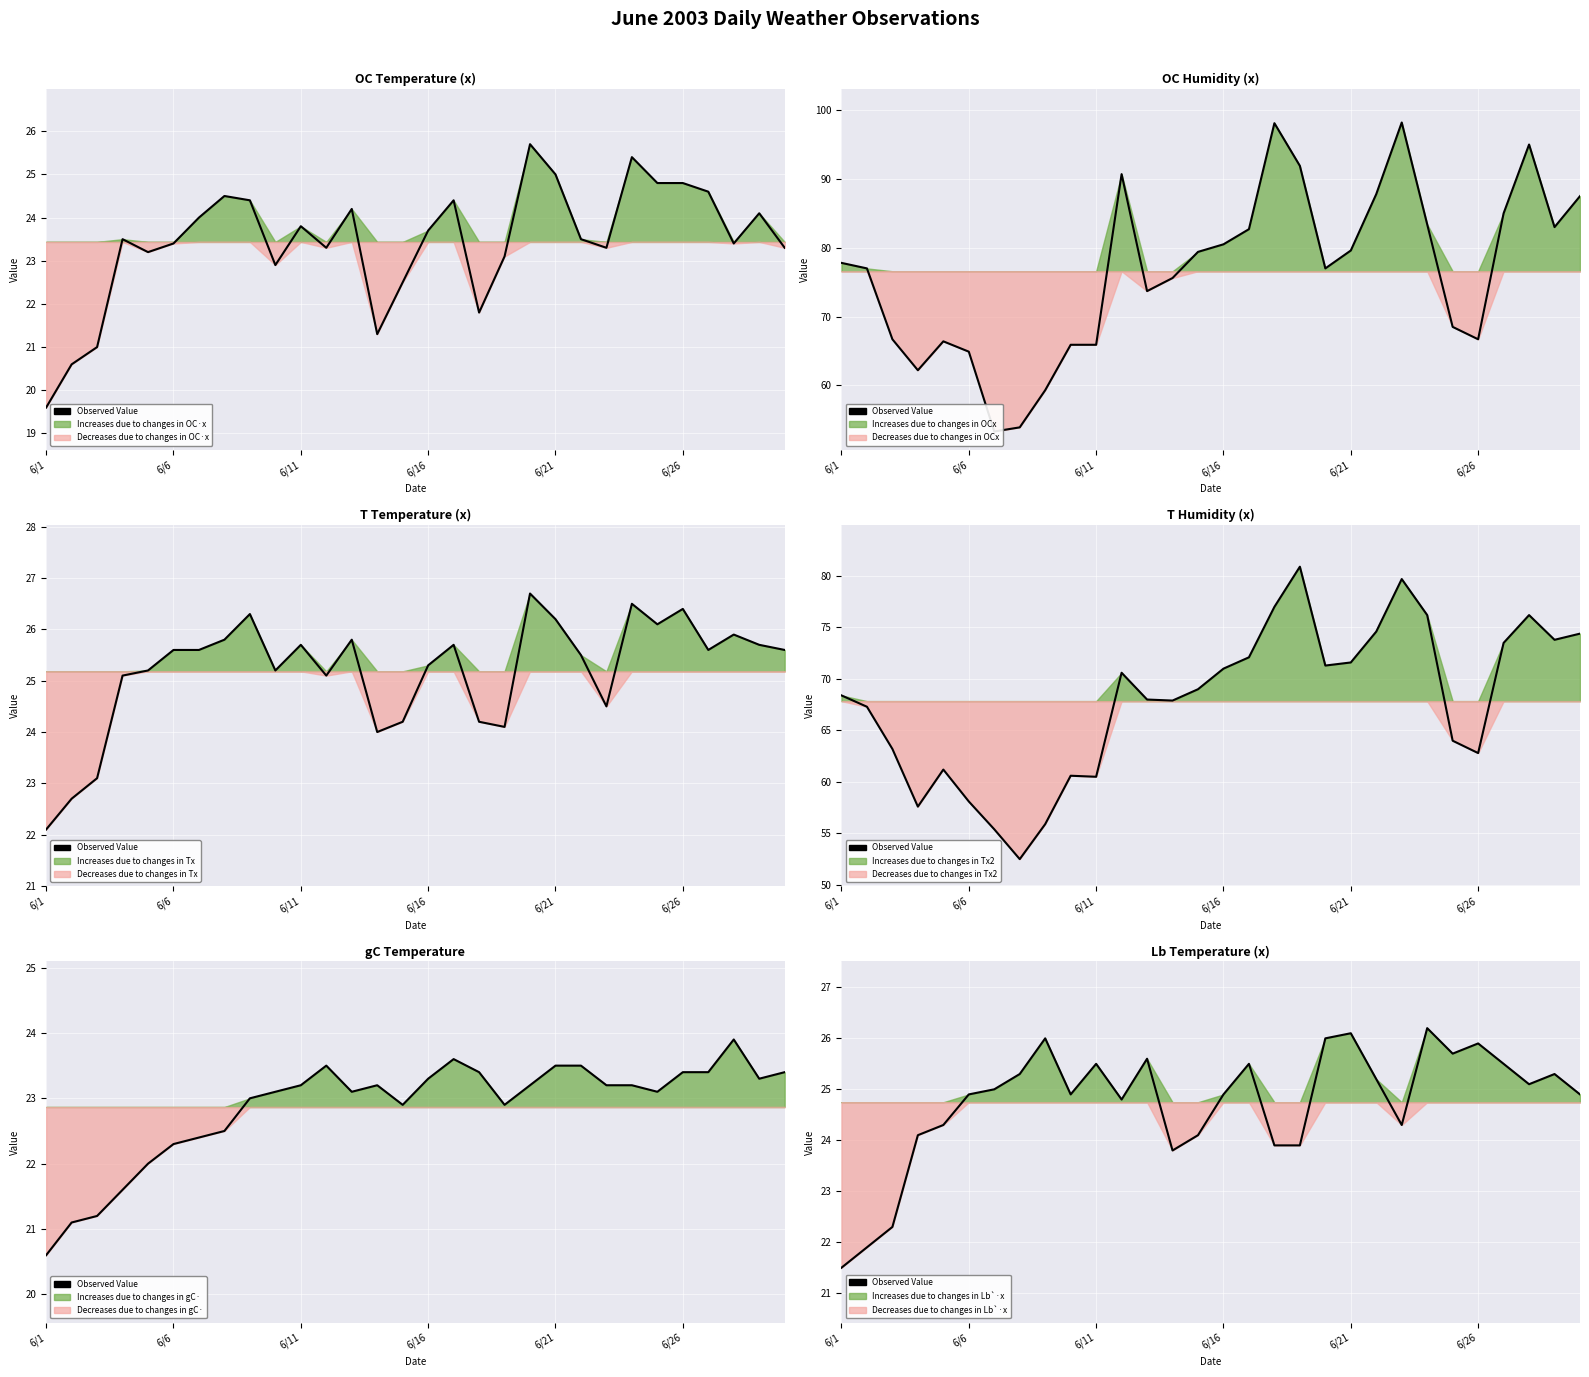

True or false: there are more than 0 points higher than both neighbors.

True